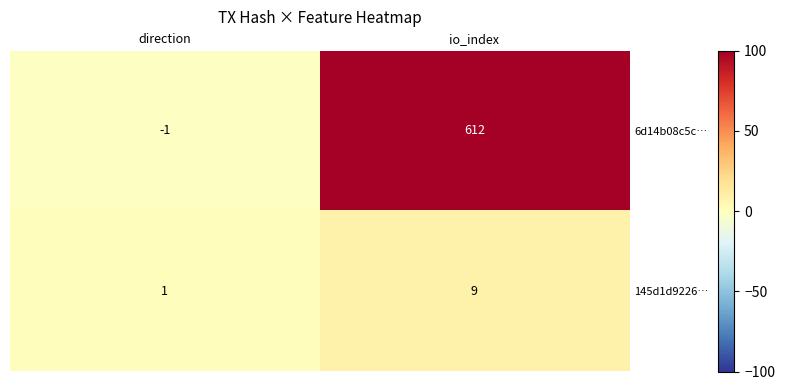

The value of 6d14b08c5c… at io_index is 612. True or false?

True